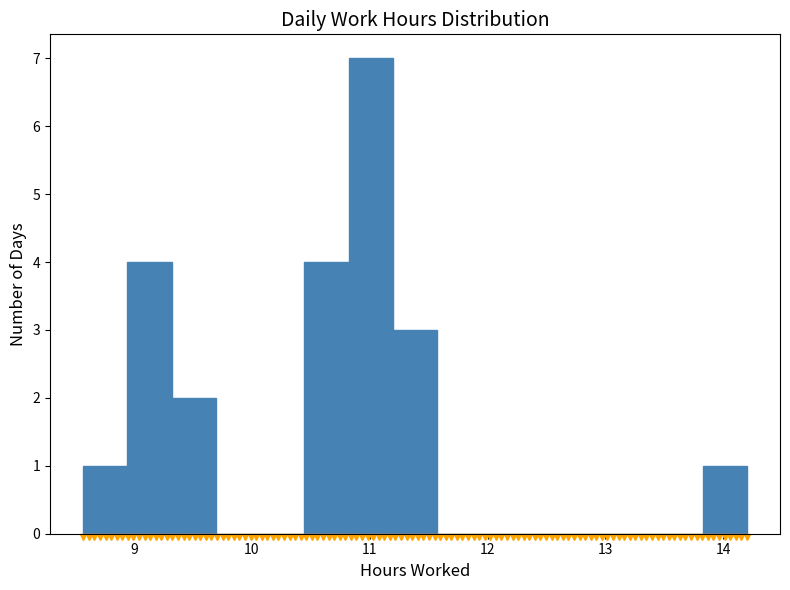

Read against the x-axis, roughly where is the centre of the tallest bar?

11.0